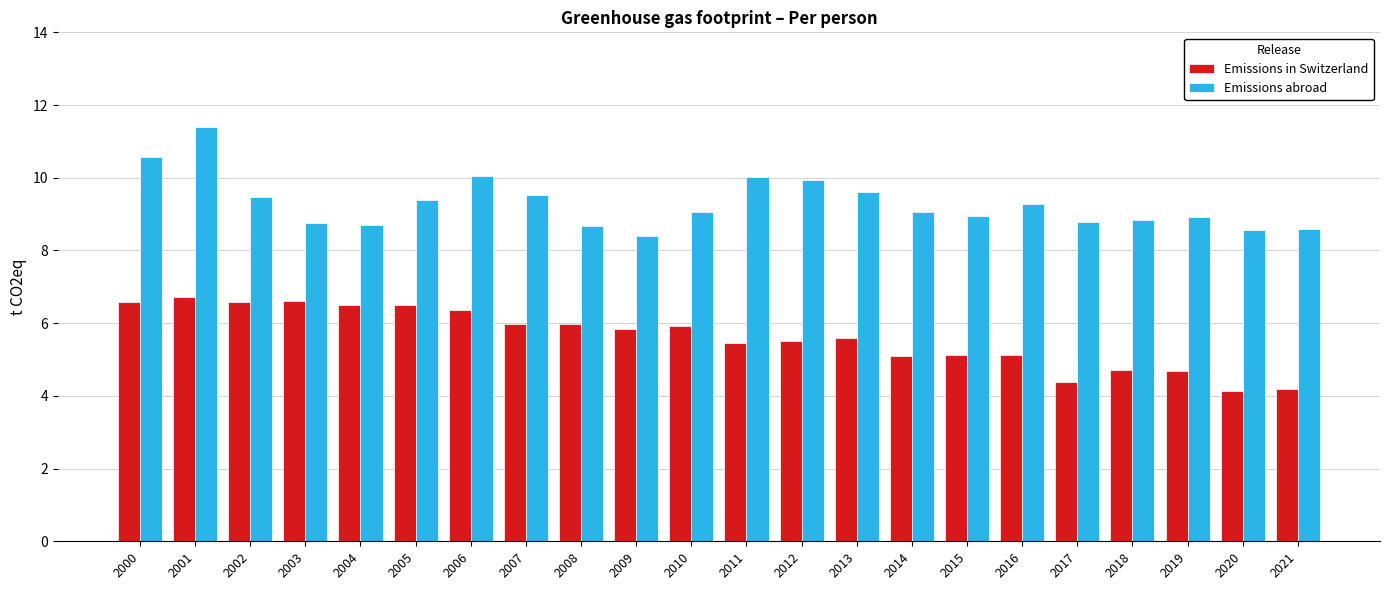

Rank the series by their maximum value, from lowest to highest.

Emissions in Switzerland, Emissions abroad